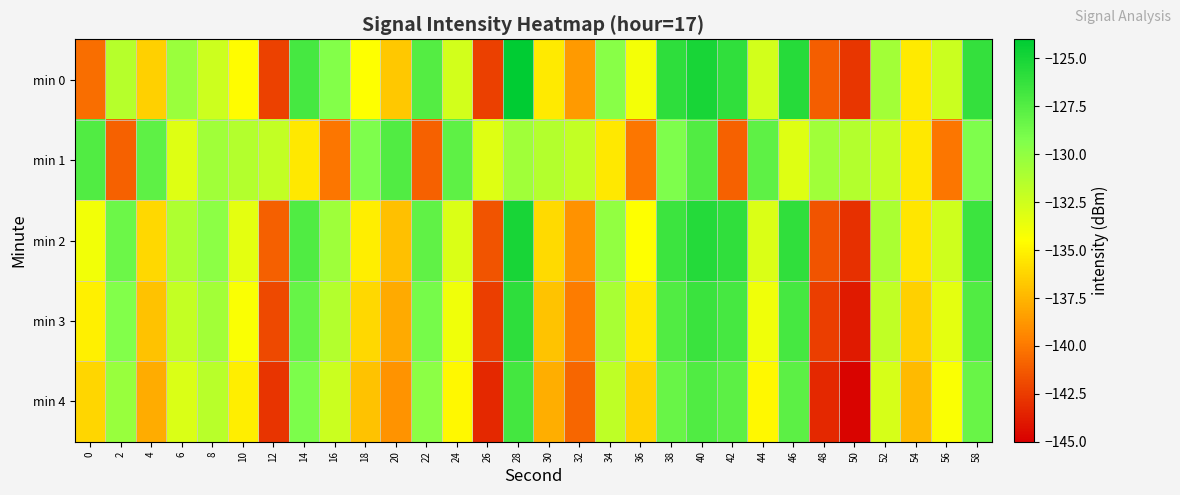

Reading left to right, what are all the values shown in this chart?

min 0: 0=-140.4	2=-131.5	4=-136.4	6=-130.4	8=-132.4	10=-134.7	12=-142.3	14=-126.9	16=-129.5	18=-134.5	20=-136.8	22=-127.5	24=-132.6	26=-142.3	28=-124.0	30=-135.3	32=-138.6	34=-129.6	36=-134.0	38=-126.0	40=-125.0	42=-126.0	44=-132.7	46=-125.6	48=-141.1	50=-142.8	52=-130.7	54=-135.3	56=-132.3	58=-126.2
min 1: 0=-127.4	2=-140.9	4=-127.9	6=-133.1	8=-130.6	10=-131.4	12=-132.0	14=-135.4	16=-140.2	18=-129.2	20=-127.4	22=-140.9	24=-127.9	26=-133.1	28=-130.6	30=-131.4	32=-132.0	34=-135.4	36=-140.2	38=-129.2	40=-127.4	42=-140.9	44=-127.9	46=-133.1	48=-130.6	50=-131.4	52=-132.0	54=-135.4	56=-140.2	58=-129.2
min 2: 0=-134.0	2=-128.5	4=-136.1	6=-131.2	8=-129.8	10=-133.4	12=-141.0	14=-127.3	16=-130.5	18=-135.2	20=-137.1	22=-128.0	24=-133.0	26=-141.5	28=-125.0	30=-136.0	32=-139.0	34=-130.0	36=-134.5	38=-126.5	40=-125.5	42=-126.0	44=-133.0	46=-126.0	48=-141.5	50=-143.0	52=-131.0	54=-135.5	56=-132.5	58=-126.5
min 3: 0=-135.1	2=-129.4	4=-137.0	6=-132.1	8=-130.7	10=-134.3	12=-141.9	14=-128.2	16=-131.4	18=-136.1	20=-138.0	22=-128.9	24=-133.9	26=-142.4	28=-125.9	30=-136.9	32=-139.9	34=-130.9	36=-135.4	38=-127.4	40=-126.4	42=-126.9	44=-133.9	46=-126.9	48=-142.4	50=-143.9	52=-131.9	54=-136.4	56=-133.4	58=-127.4
min 4: 0=-136.2	2=-130.3	4=-137.9	6=-133.0	8=-131.6	10=-135.2	12=-142.8	14=-129.1	16=-132.3	18=-137.0	20=-138.9	22=-129.8	24=-134.8	26=-143.3	28=-126.8	30=-137.8	32=-140.8	34=-131.8	36=-136.3	38=-128.3	40=-127.3	42=-127.8	44=-134.8	46=-127.8	48=-143.3	50=-144.8	52=-132.8	54=-137.3	56=-134.3	58=-128.3